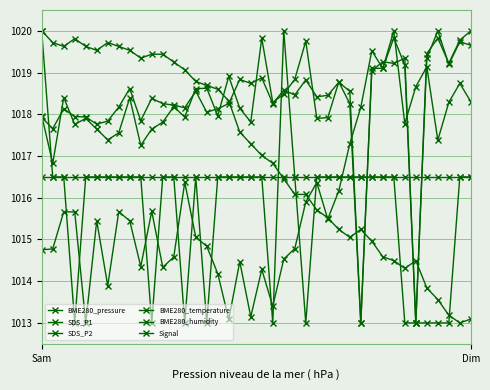

How many lines are shown in the chart?

6